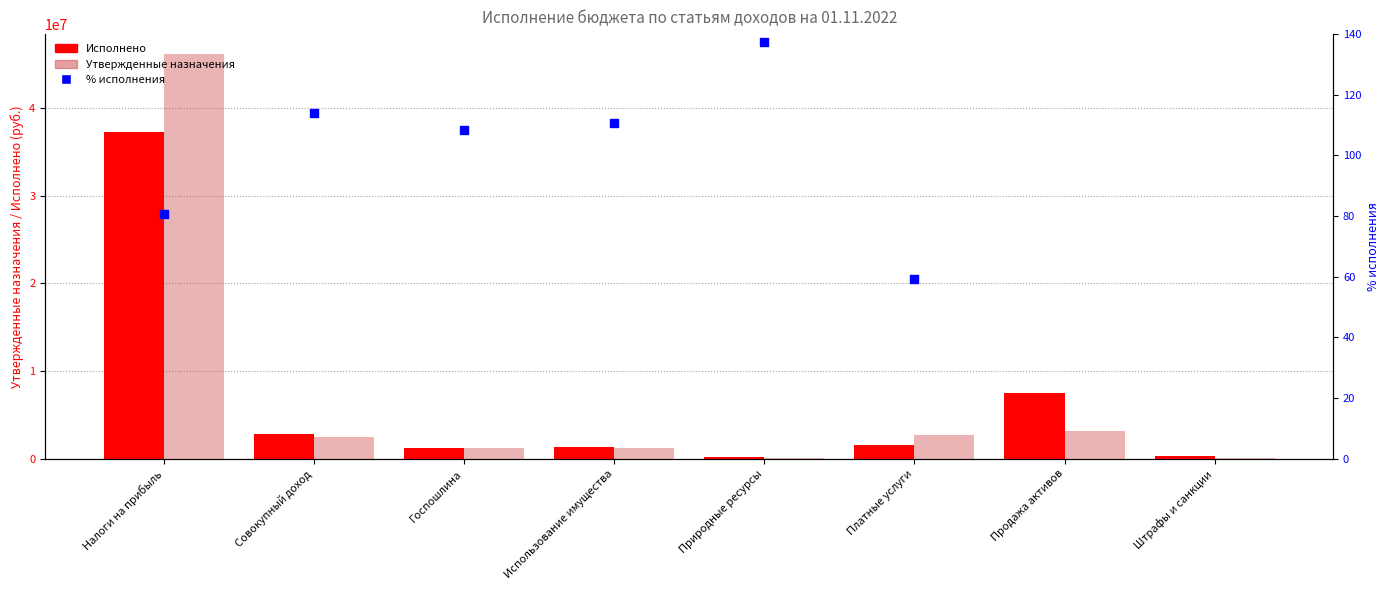

Which series contains the lowest Y value?

% исполнения